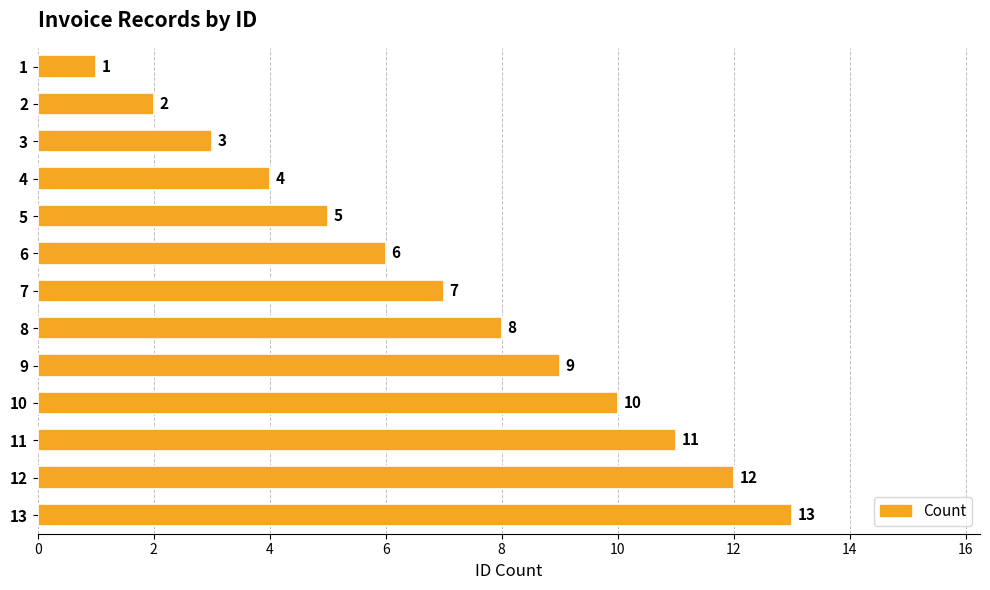

What is the change in value from 1 to 11?

+10